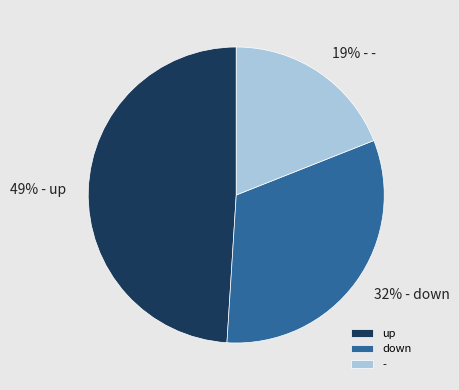

Rank the categories by value from highest to lowest.

up, down, -